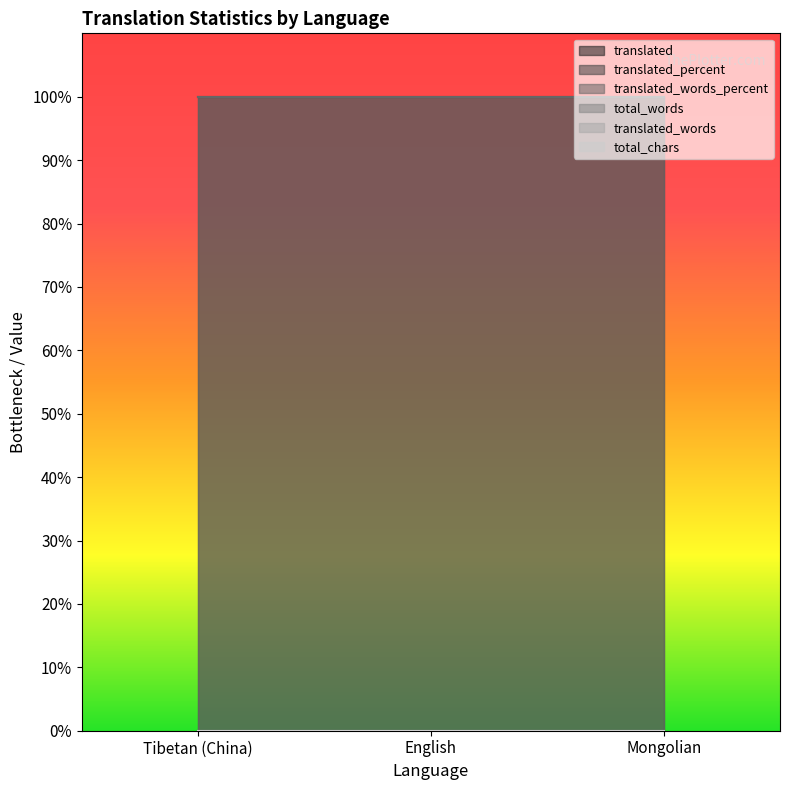

What is the total value across all series at English?

200